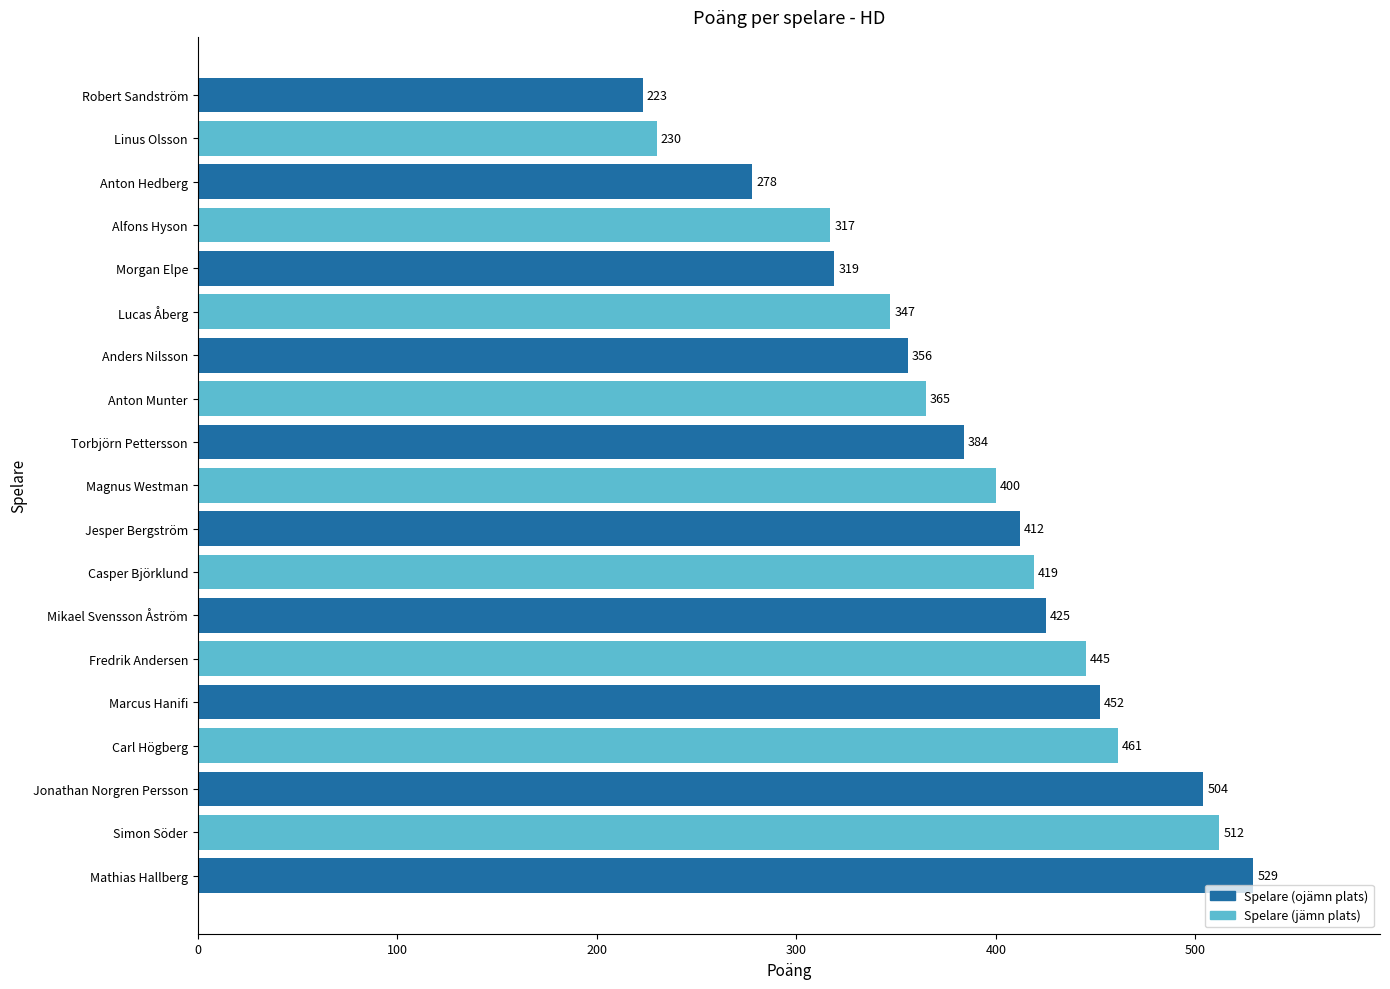

What is the greatest value displayed?

529